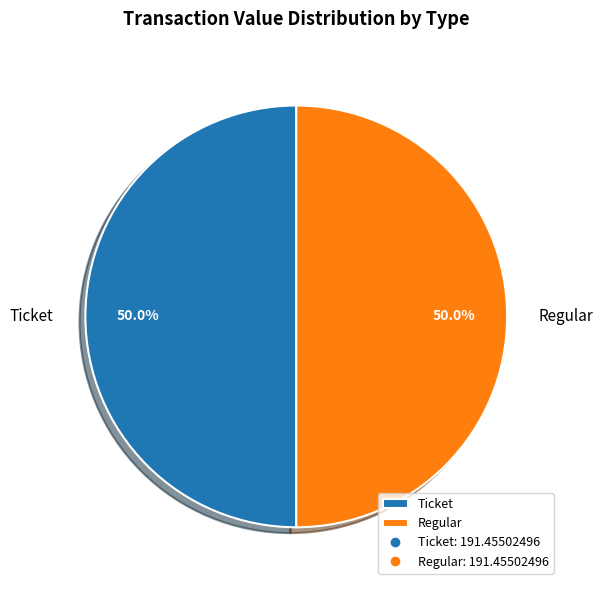

What portion of the pie excludes Regular?

50.0%